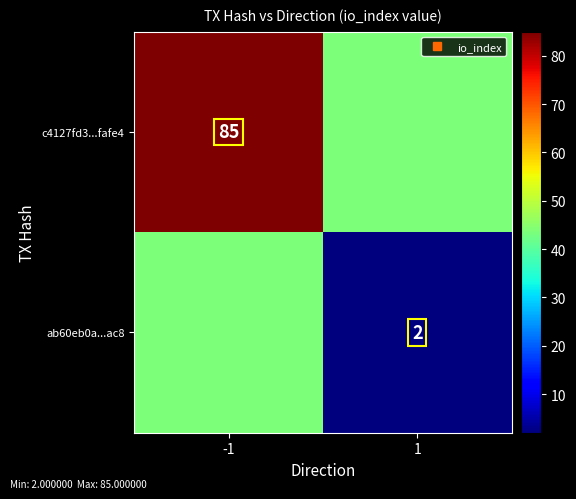

What is the greatest value displayed?

85.0